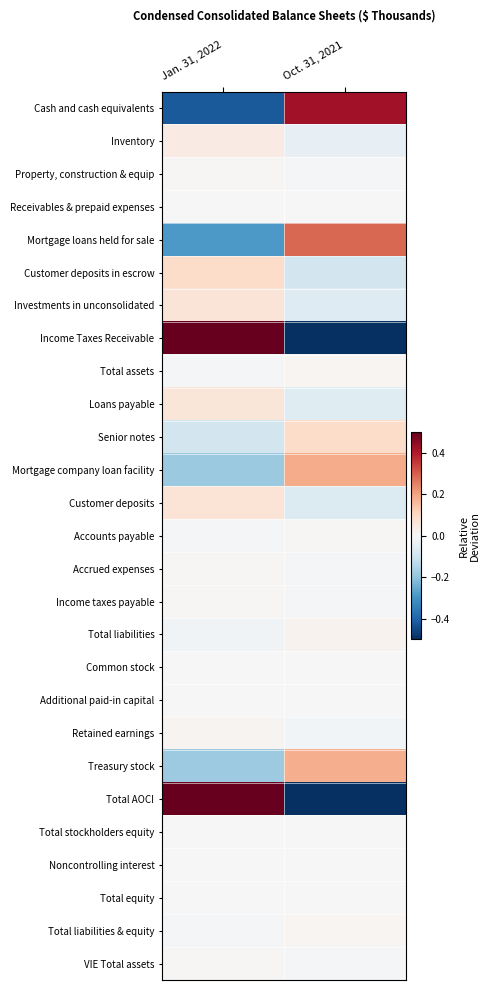

Reading left to right, extract all data points from this chart.

Cash and cash equivalents: Jan. 31, 2022=-0.4	Oct. 31, 2021=0.4
Inventory: Jan. 31, 2022=0.0	Oct. 31, 2021=-0.0
Property, construction & equip: Jan. 31, 2022=0.0	Oct. 31, 2021=-0.0
Receivables & prepaid expenses: Jan. 31, 2022=0.0	Oct. 31, 2021=-0.0
Mortgage loans held for sale: Jan. 31, 2022=-0.3	Oct. 31, 2021=0.3
Customer deposits in escrow: Jan. 31, 2022=0.1	Oct. 31, 2021=-0.1
Investments in unconsolidated: Jan. 31, 2022=0.1	Oct. 31, 2021=-0.1
Income Taxes Receivable: Jan. 31, 2022=1.0	Oct. 31, 2021=-1.0
Total assets: Jan. 31, 2022=-0.0	Oct. 31, 2021=0.0
Loans payable: Jan. 31, 2022=0.1	Oct. 31, 2021=-0.1
Senior notes: Jan. 31, 2022=-0.1	Oct. 31, 2021=0.1
Mortgage company loan facility: Jan. 31, 2022=-0.2	Oct. 31, 2021=0.2
Customer deposits: Jan. 31, 2022=0.1	Oct. 31, 2021=-0.1
Accounts payable: Jan. 31, 2022=-0.0	Oct. 31, 2021=0.0
Accrued expenses: Jan. 31, 2022=0.0	Oct. 31, 2021=-0.0
Income taxes payable: Jan. 31, 2022=0.0	Oct. 31, 2021=-0.0
Total liabilities: Jan. 31, 2022=-0.0	Oct. 31, 2021=0.0
Common stock: Jan. 31, 2022=0.0	Oct. 31, 2021=0.0
Additional paid-in capital: Jan. 31, 2022=-0.0	Oct. 31, 2021=0.0
Retained earnings: Jan. 31, 2022=0.0	Oct. 31, 2021=-0.0
Treasury stock: Jan. 31, 2022=-0.2	Oct. 31, 2021=0.2
Total AOCI: Jan. 31, 2022=0.7	Oct. 31, 2021=-0.7
Total stockholders equity: Jan. 31, 2022=-0.0	Oct. 31, 2021=0.0
Noncontrolling interest: Jan. 31, 2022=0.0	Oct. 31, 2021=-0.0
Total equity: Jan. 31, 2022=-0.0	Oct. 31, 2021=0.0
Total liabilities & equity: Jan. 31, 2022=-0.0	Oct. 31, 2021=0.0
VIE Total assets: Jan. 31, 2022=0.0	Oct. 31, 2021=-0.0